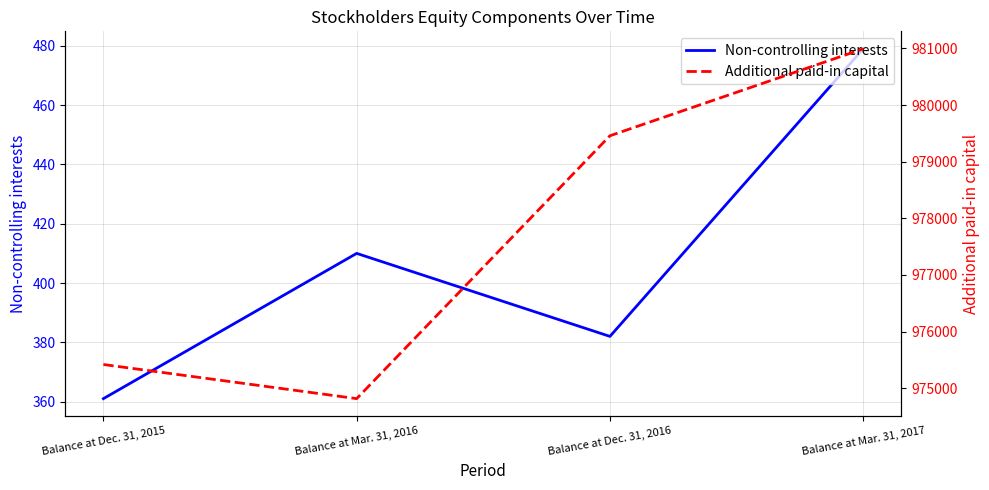

True or false: Non-controlling interests and Additional paid-in capital intersect in this chart.

False